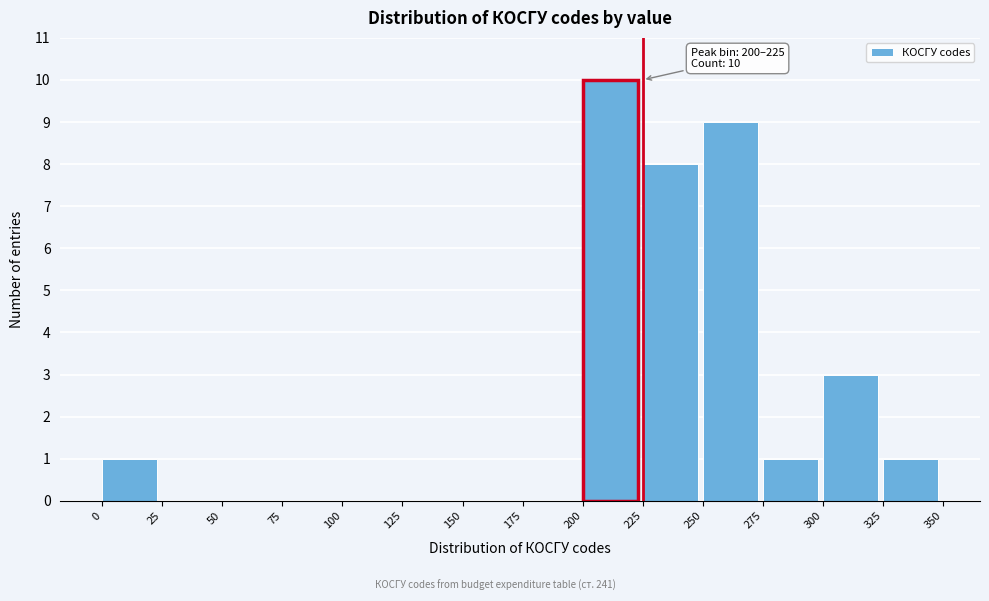

Which range on the x-axis has the tallest bar?

200 to 225